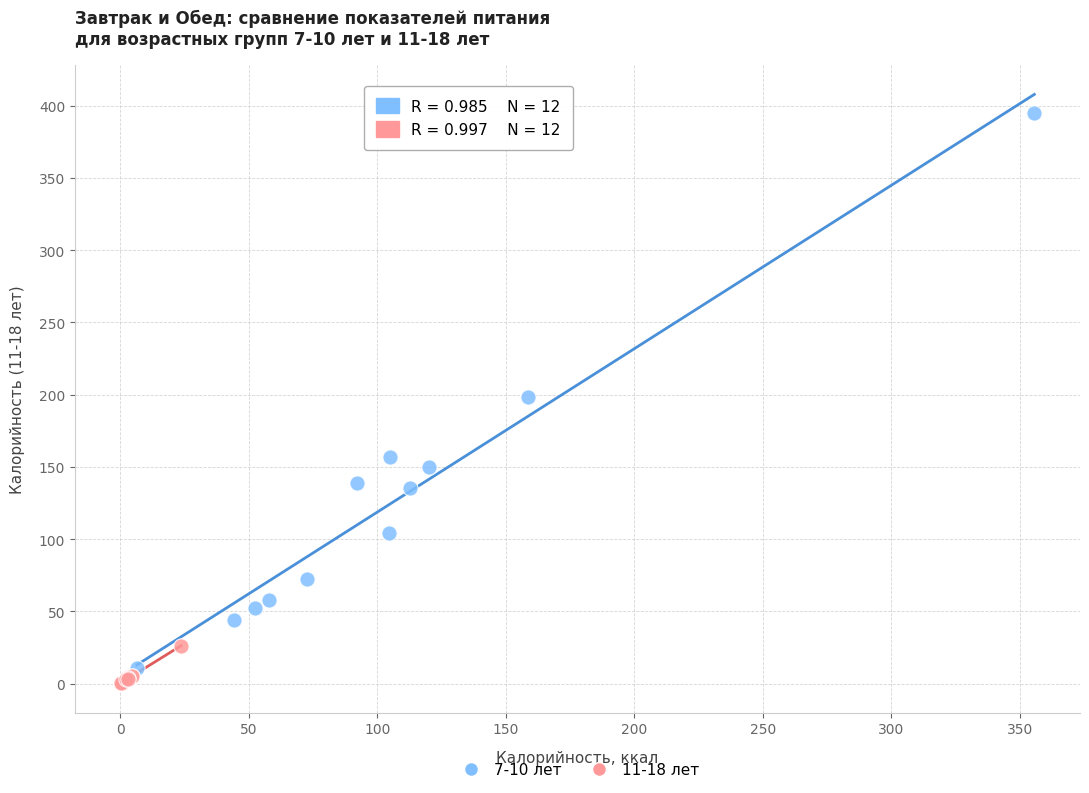

Which series contains the lowest Y value?

11-18 лет